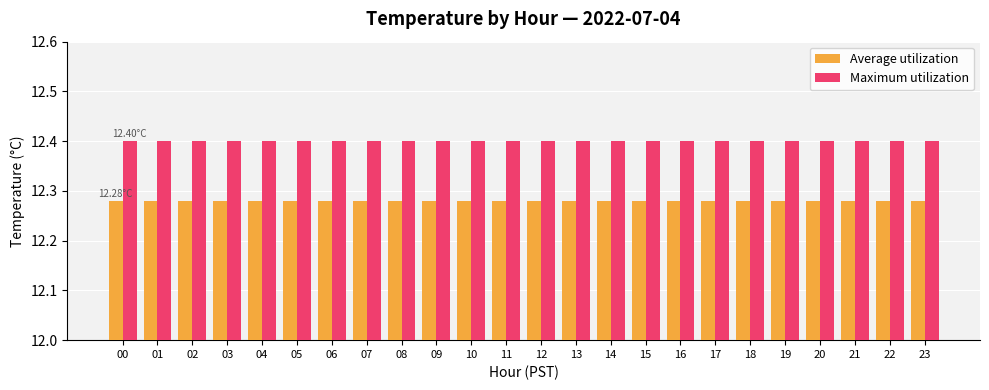

What is the sum of all Maximum utilization values?

297.6